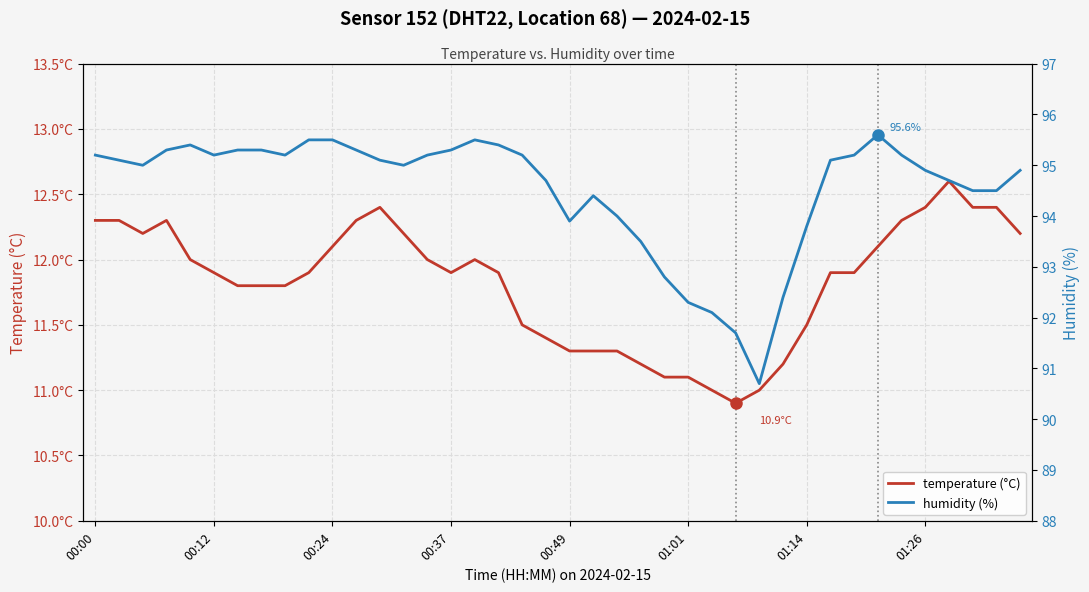

How many values in the humidity (%) series are below 95?

17